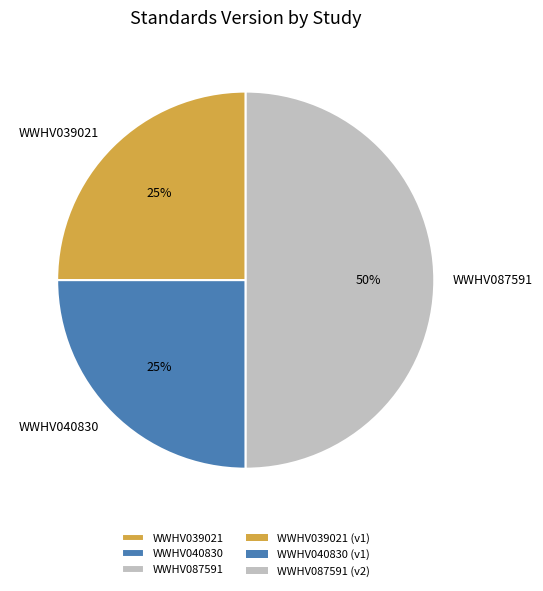

To the nearest percent, what is the average slice percentage?

33%